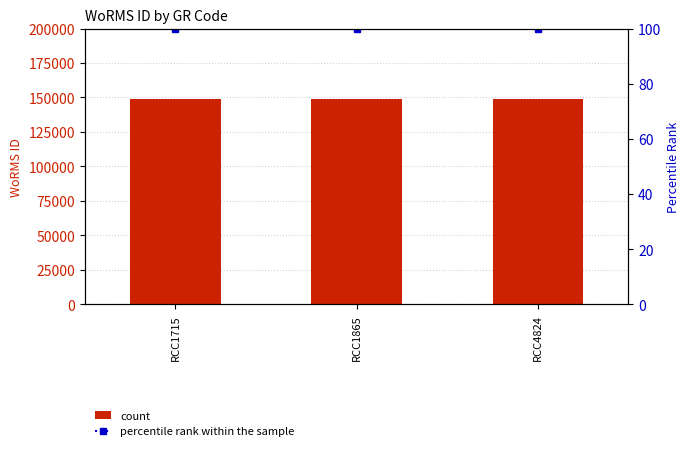

What is the total value across all series at RCC1715?

149005